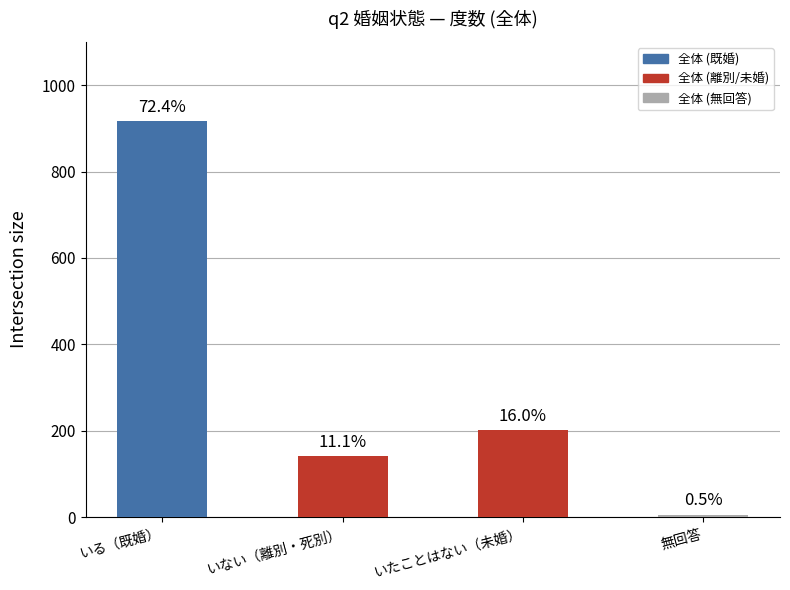

Are the bars grouped side by side (vs. stacked)?

No